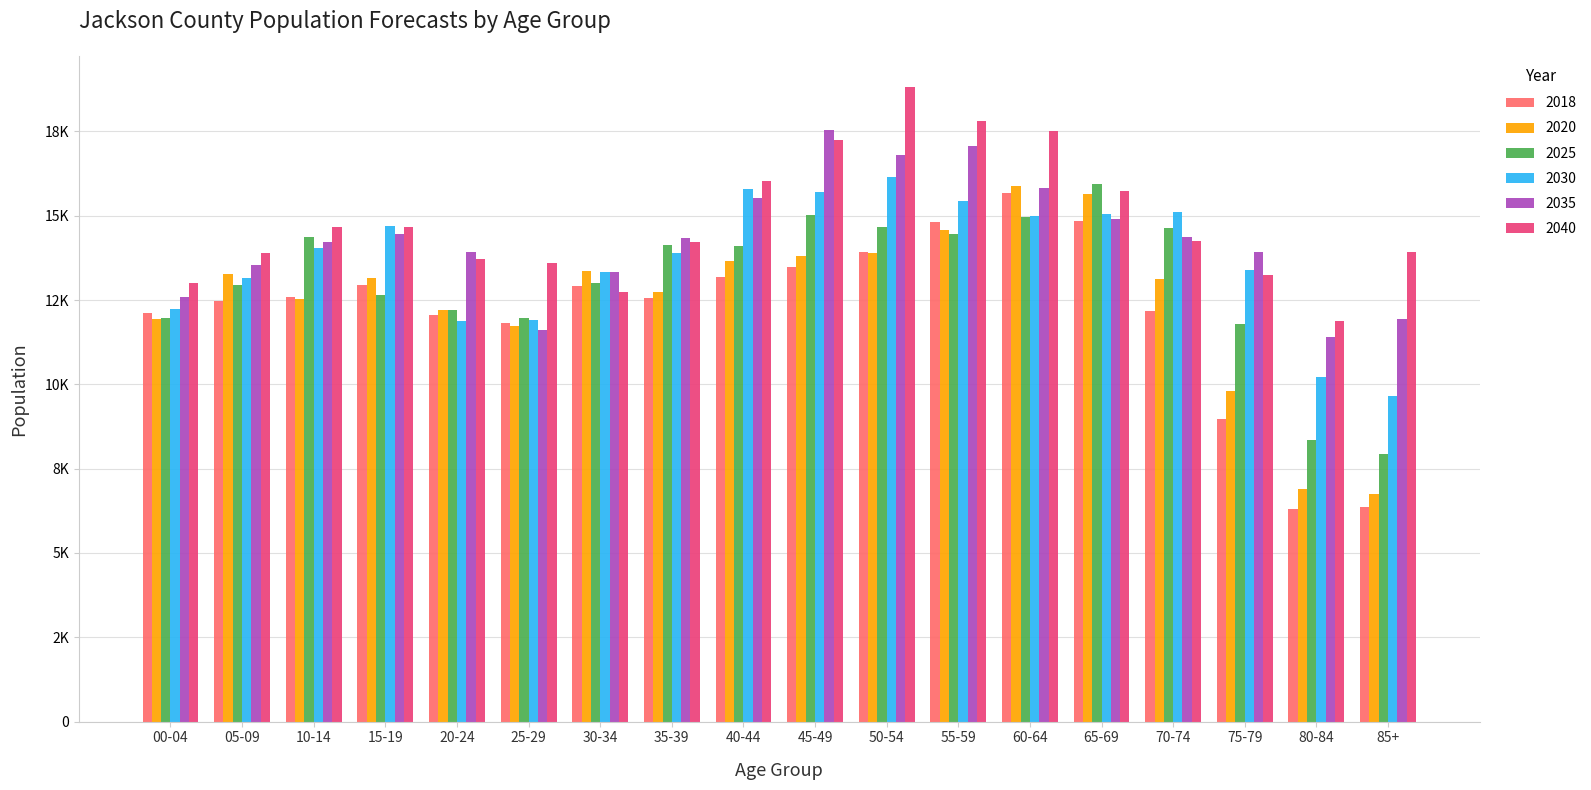

List the labels in order of 2018 value, smallest first.

80-84, 85+, 75-79, 25-29, 20-24, 00-04, 70-74, 05-09, 35-39, 10-14, 30-34, 15-19, 40-44, 45-49, 50-54, 55-59, 65-69, 60-64